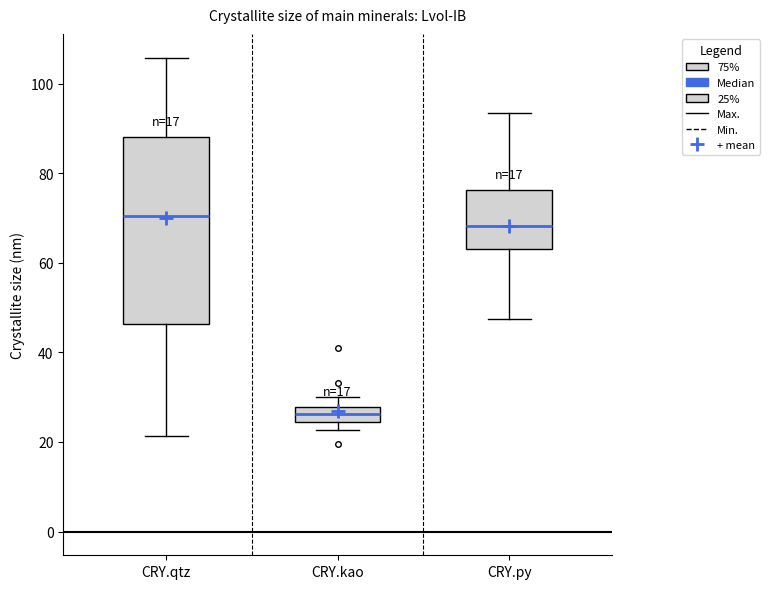

Reading left to right, read every box against the y-axis: the position of its median line, the range the box covers, and the ends of its whiskers. The values are not printed on the chart, so give them approximately, as read against the axis.

CRY.qtz: median 70, box 46 to 88, whiskers 22 to 106
CRY.kao: median 26, box 24 to 28, whiskers 22 to 30
CRY.py: median 68, box 64 to 76, whiskers 48 to 94